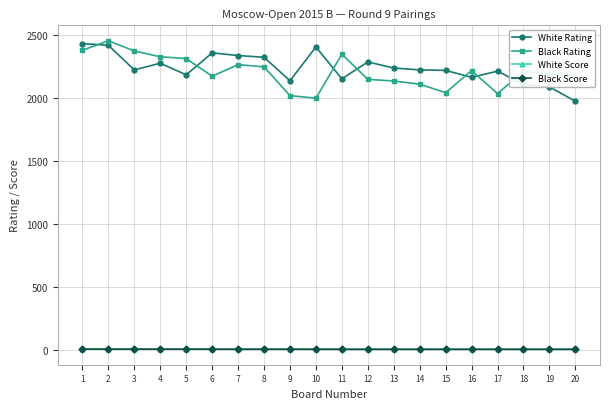

Count the number of data series in this chart.

4